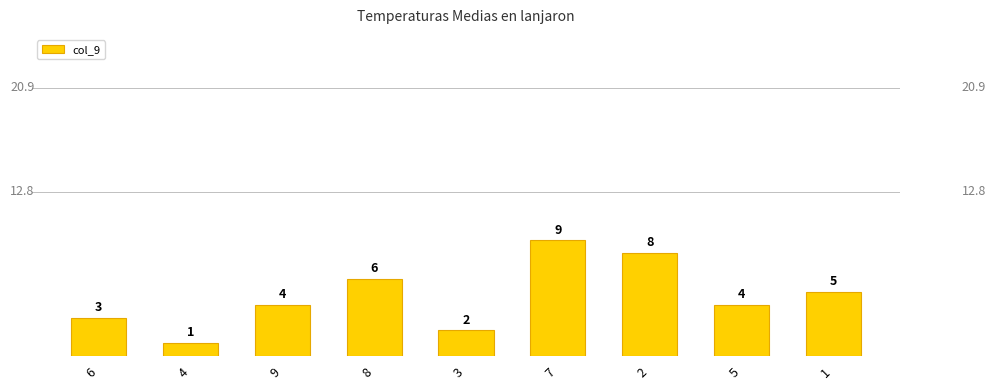

What position from the right is 1?

1